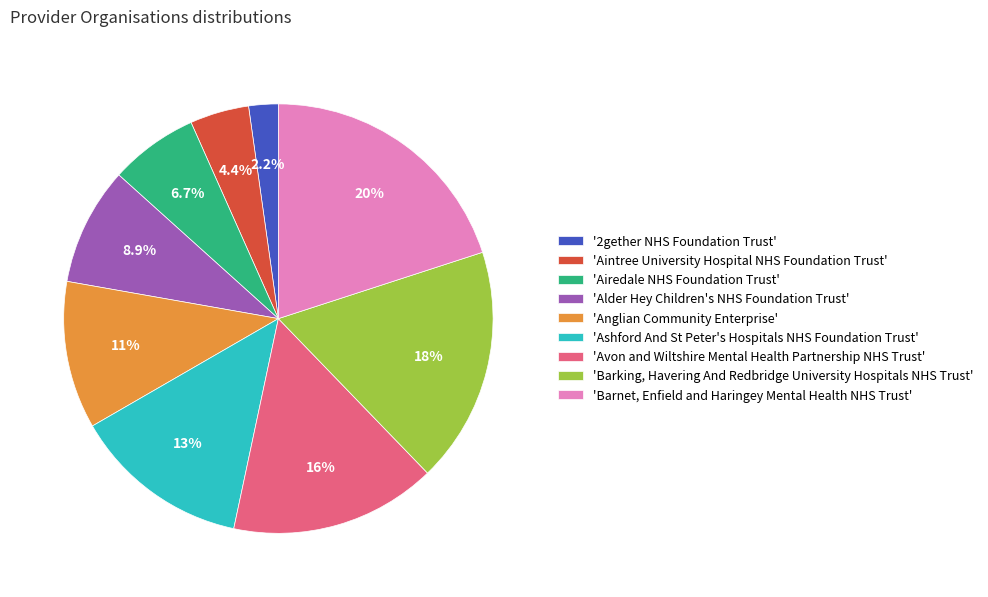

Does 'Anglian Community Enterprise' account for over 50% of the chart?

No